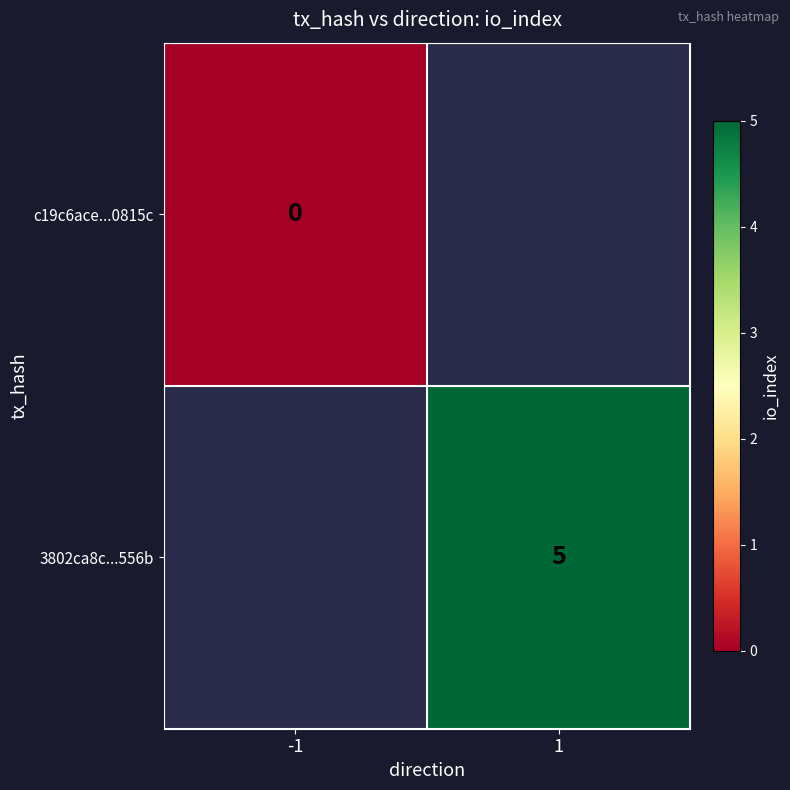

True or false: 3802ca8c...556b has a value of 7 at 1.

False